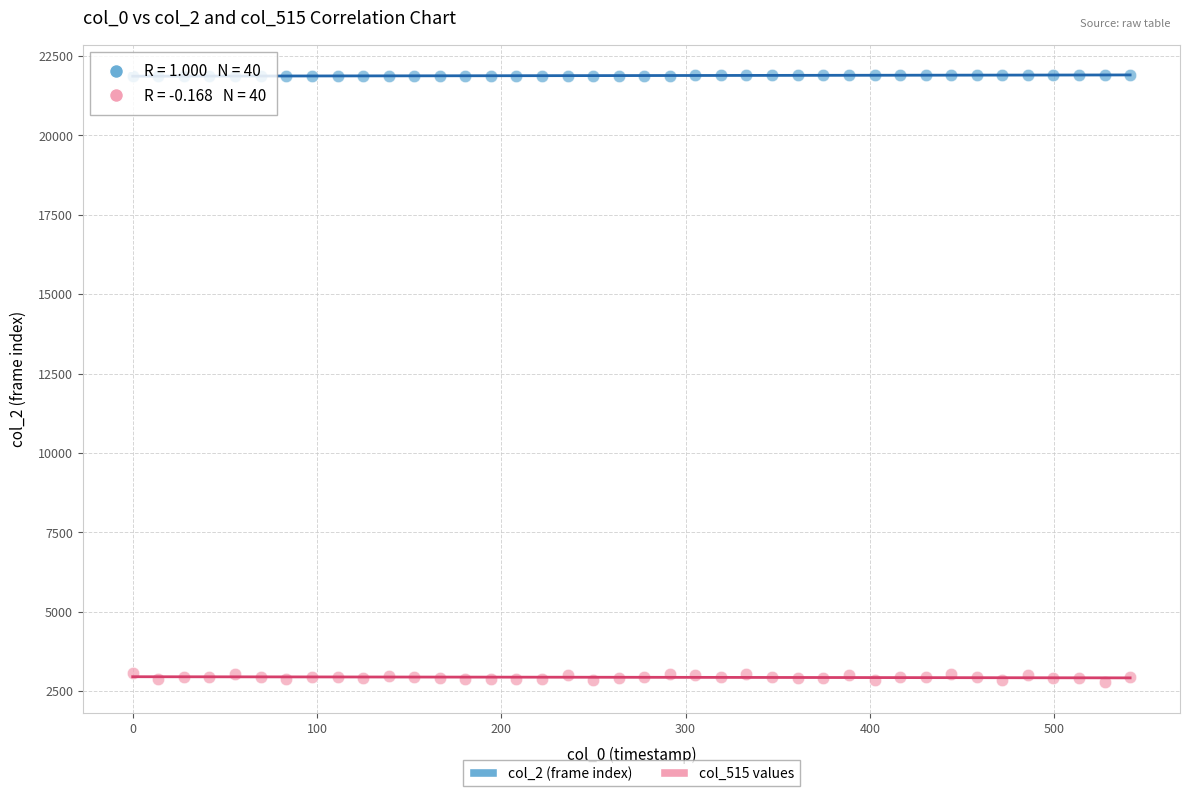

Across all data points, what is the range of Y values (max minus min)?

19129